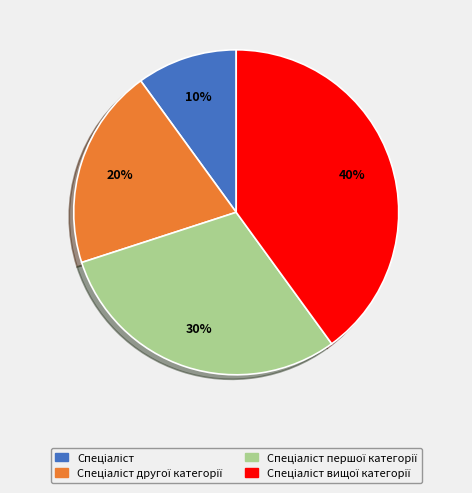

How many slices are in this pie chart?

4